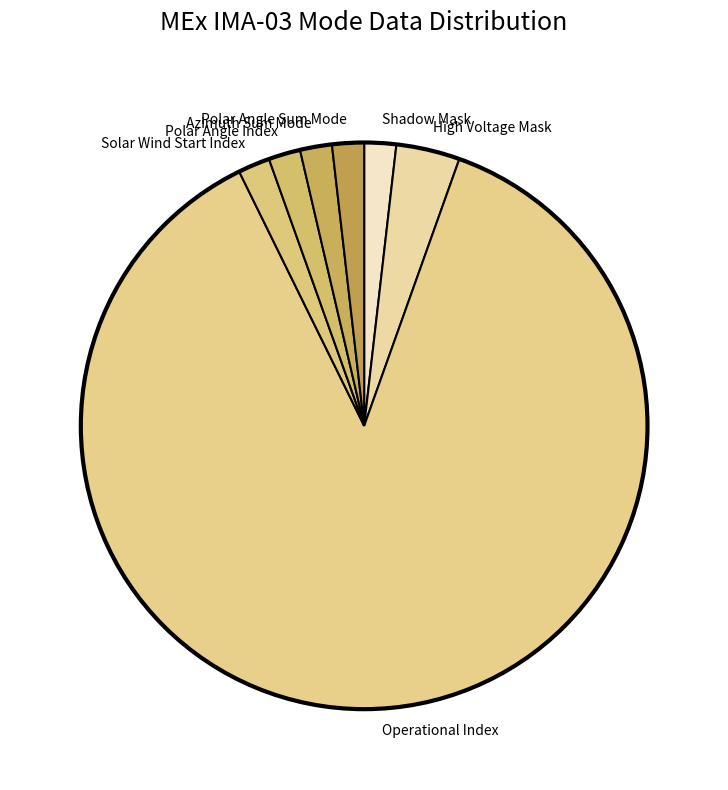

Approximately how many times larger is the value at Operational Index compared to Shadow Mask?

48.0